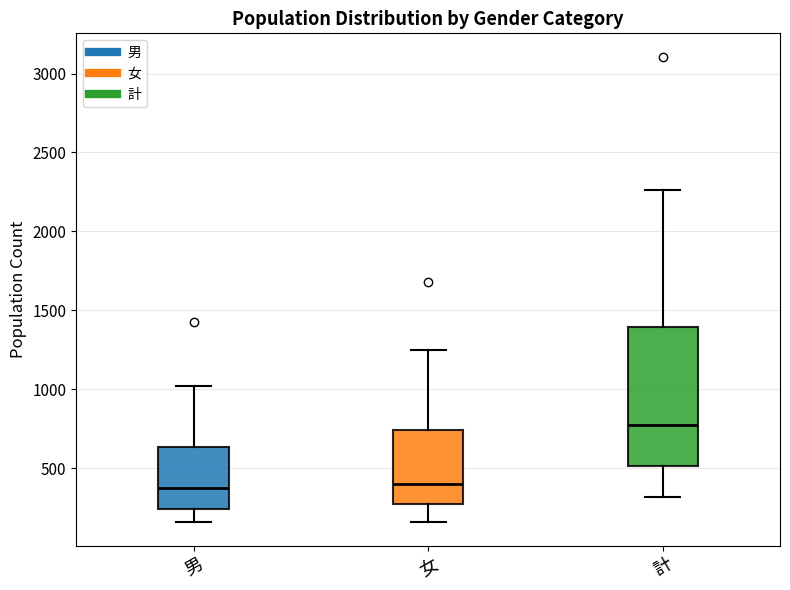

Where does the upper whisker of the box for 女 end on the y-axis? The values are not printed on the chart, so give them approximately, as read against the axis.

1250